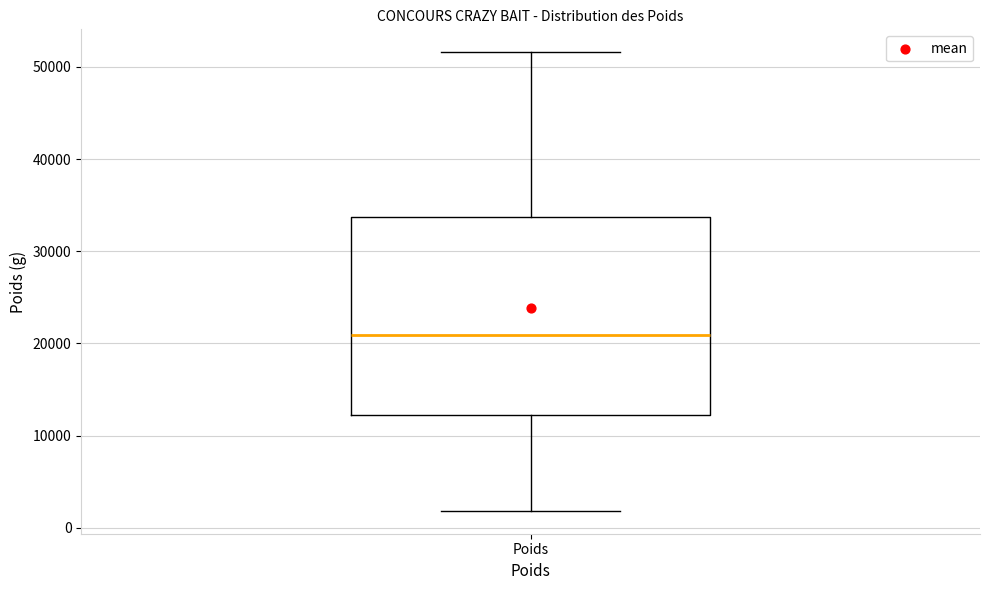

Transcribe this box plot: give where the median line is, the range the box spans, and where the two whiskers end, as read against the y-axis. The values are not printed on the chart, so give them approximately, as read against the axis.

median 21000, box 12000 to 34000, whiskers 2000 to 52000